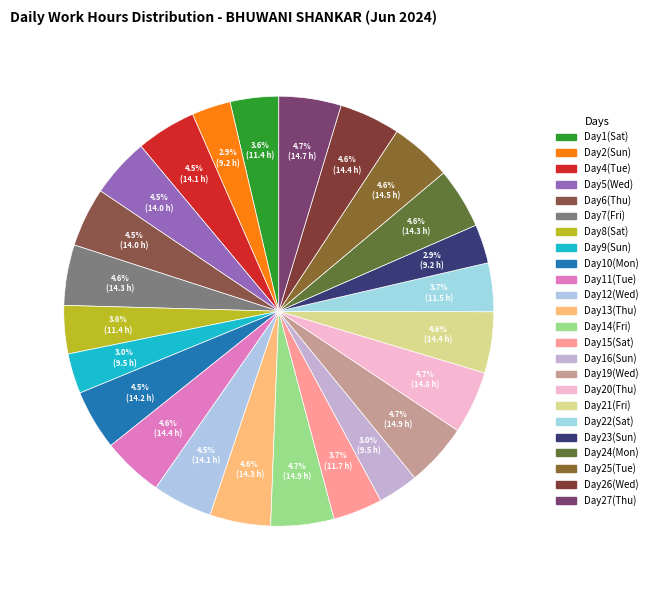

What is the largest slice in the pie chart?

Fri